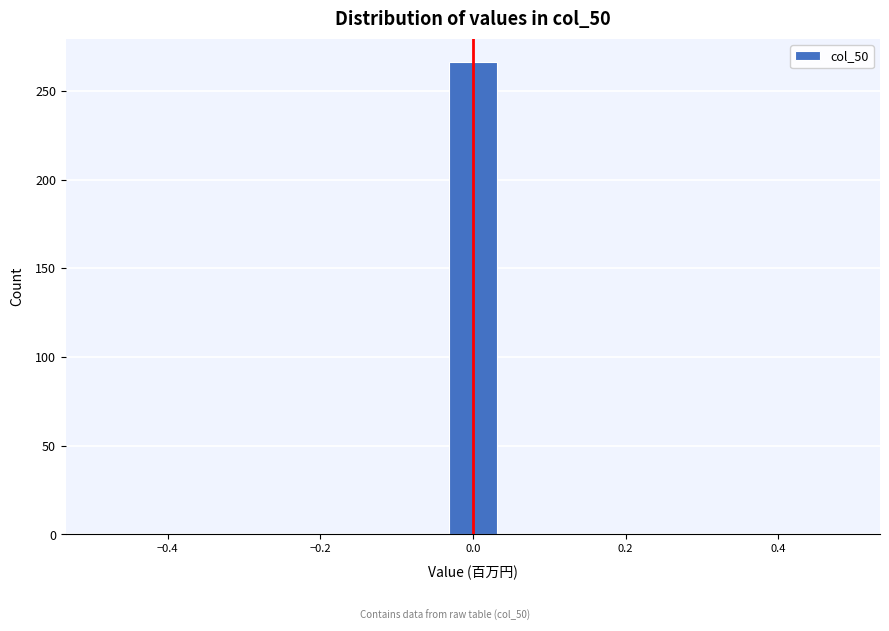

Read against the x-axis, roughly where is the centre of the tallest bar?

0.00